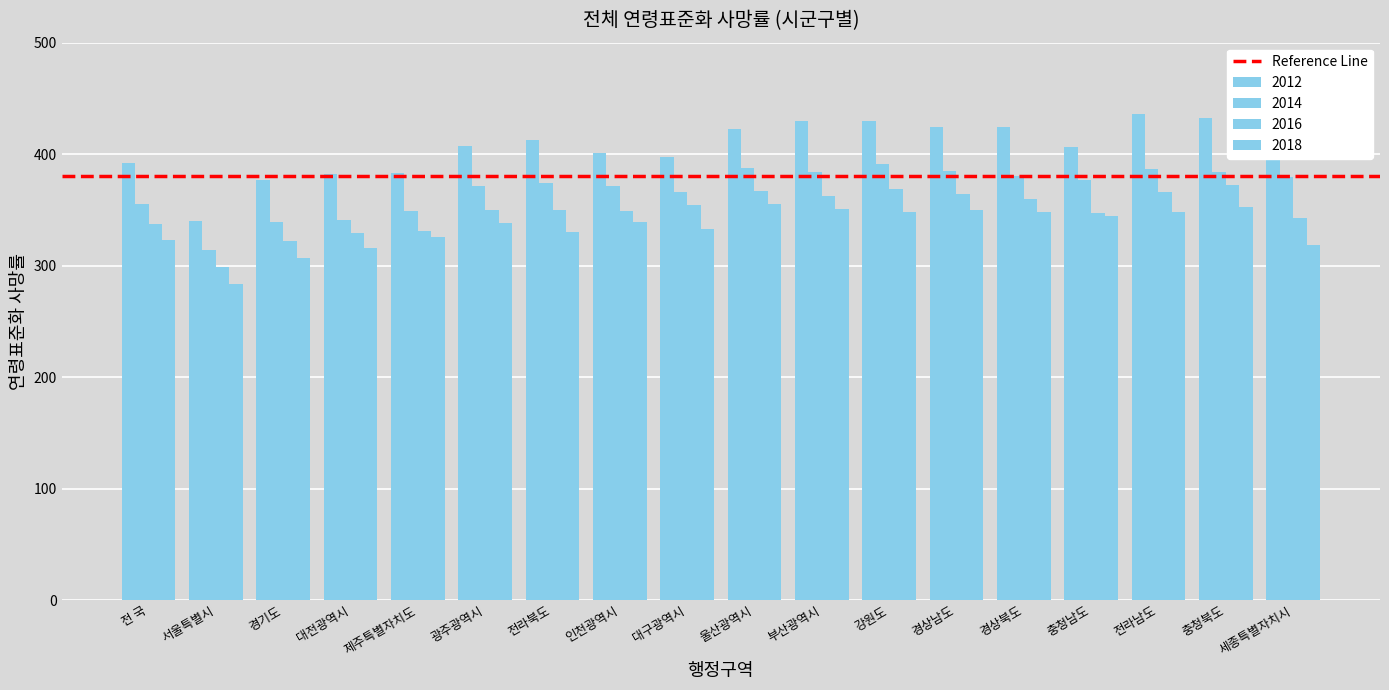

Where does the 2016 series first go above 350?

전라북도